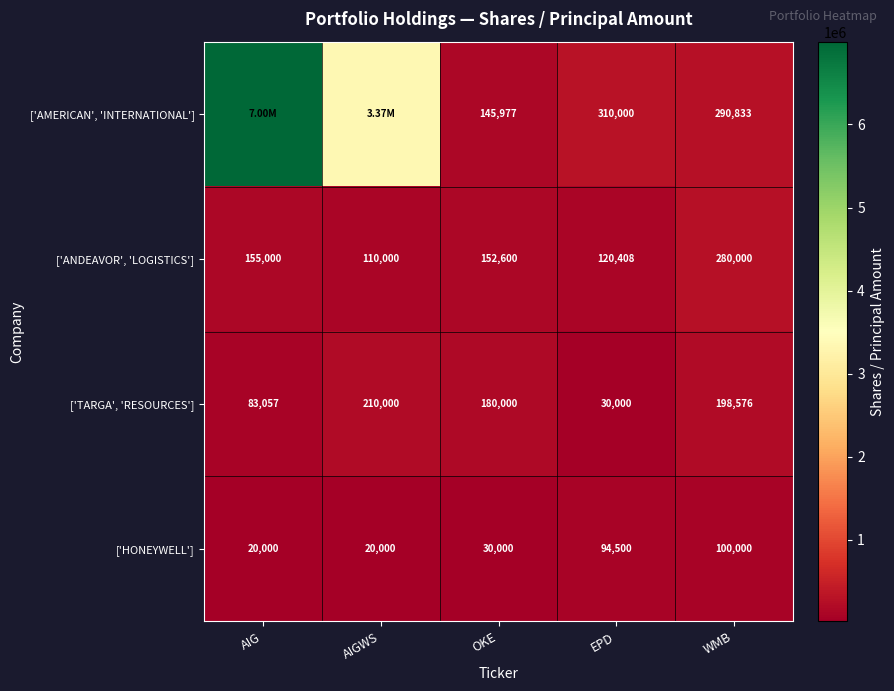

At WMB, list the series in order from smallest to largest.

['HONEYWELL'], ['TARGA', 'RESOURCES'], ['ANDEAVOR', 'LOGISTICS'], ['AMERICAN', 'INTERNATIONAL']